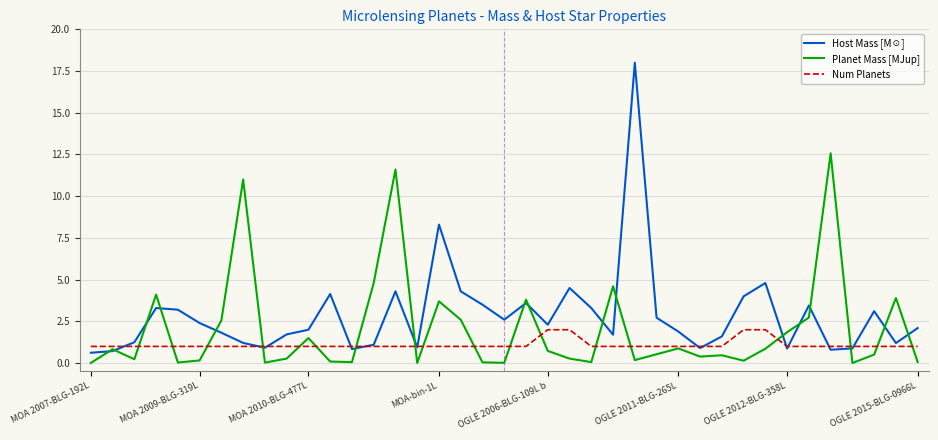

How many categories are shown in the chart?

39